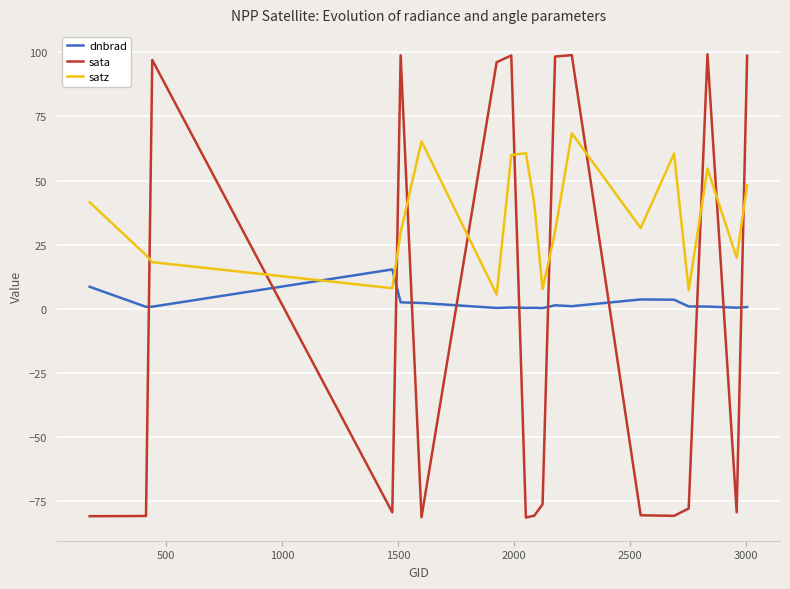

In sata, how many points are lower than both neighbors (excluding endpoints)?

5